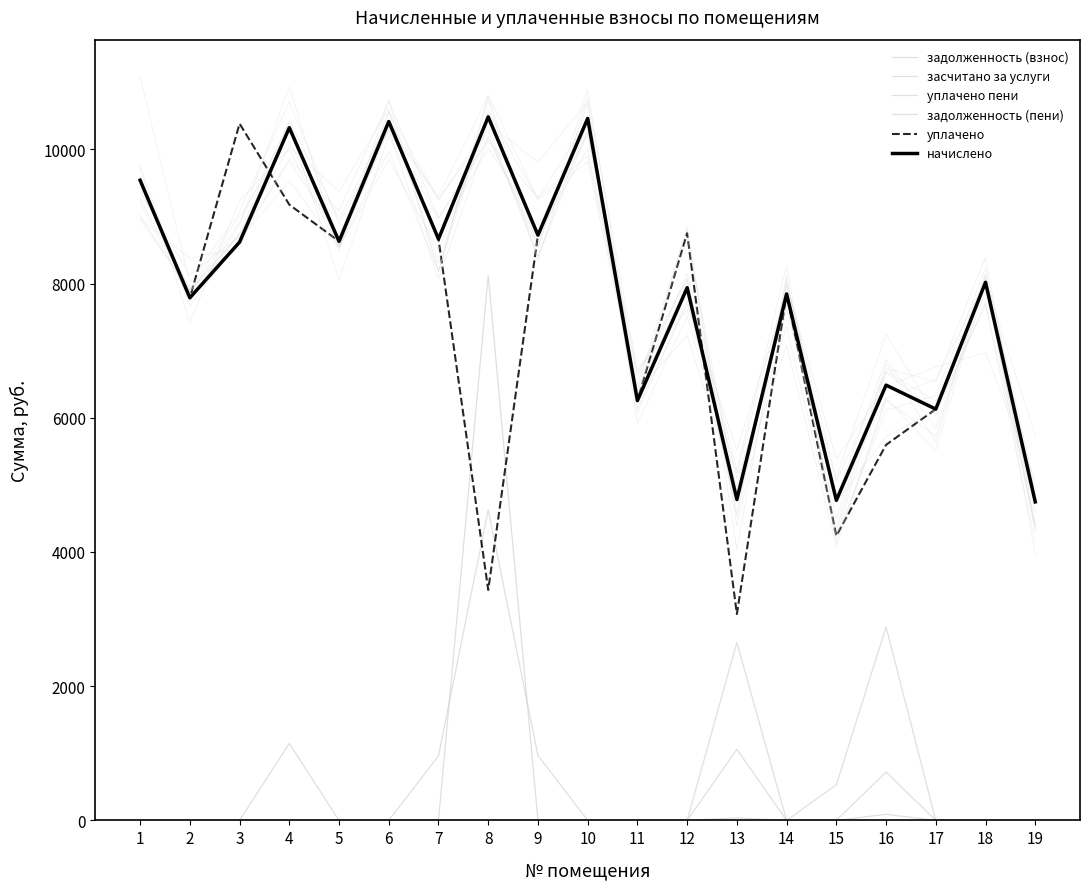

List the series in order of their peak value, lowest first.

засчитано за услуги, уплачено пени, задолженность (взнос), задолженность (пени), уплачено, начислено